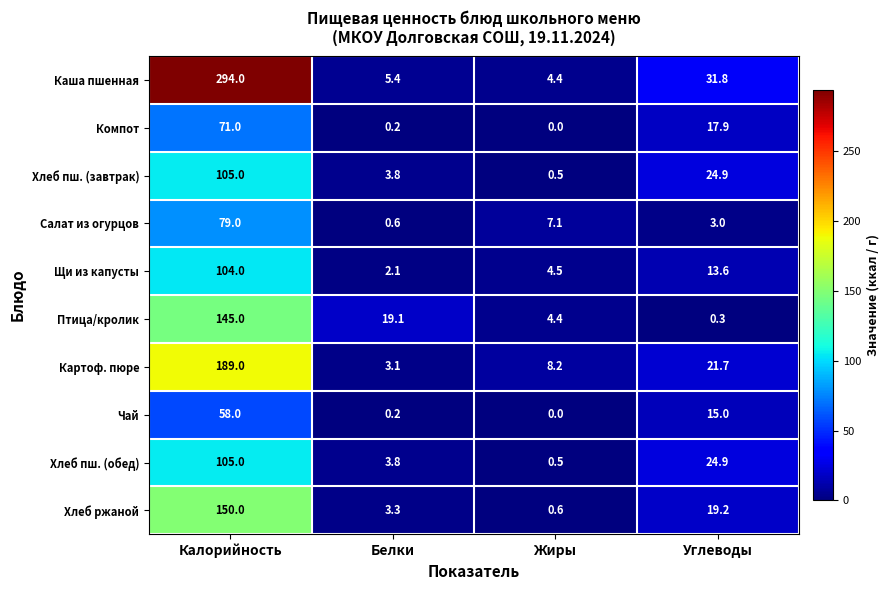

What is the greatest value displayed?

294.0